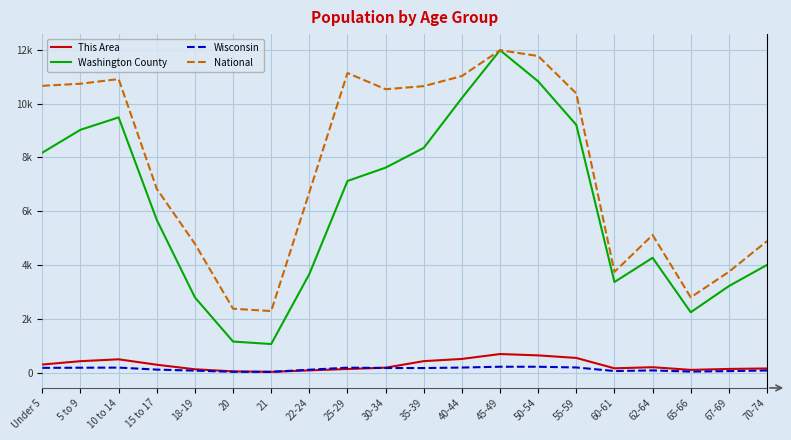

What is the total value across all series at 25-29?

21481474